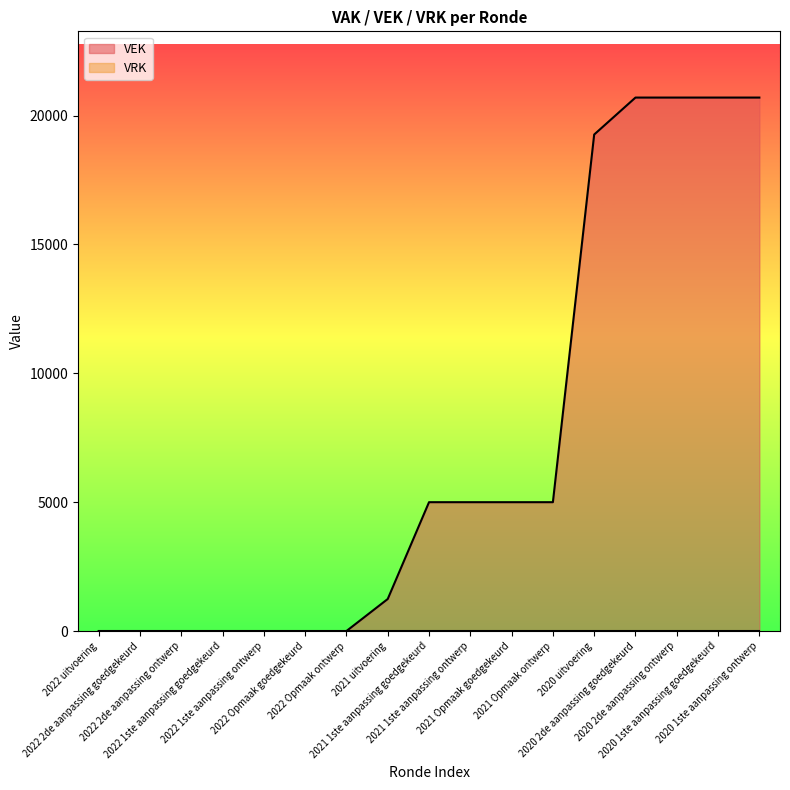

Rank the categories by value from highest to lowest.

2020 2de aanpassing goedgekeurd, 2020 2de aanpassing ontwerp, 2020 1ste aanpassing goedgekeurd, 2020 1ste aanpassing ontwerp, 2020 uitvoering, 2021 1ste aanpassing goedgekeurd, 2021 1ste aanpassing ontwerp, 2021 Opmaak goedgekeurd, 2021 Opmaak ontwerp, 2021 uitvoering, 2022 uitvoering, 2022 2de aanpassing goedgekeurd, 2022 2de aanpassing ontwerp, 2022 1ste aanpassing goedgekeurd, 2022 1ste aanpassing ontwerp, 2022 Opmaak goedgekeurd, 2022 Opmaak ontwerp